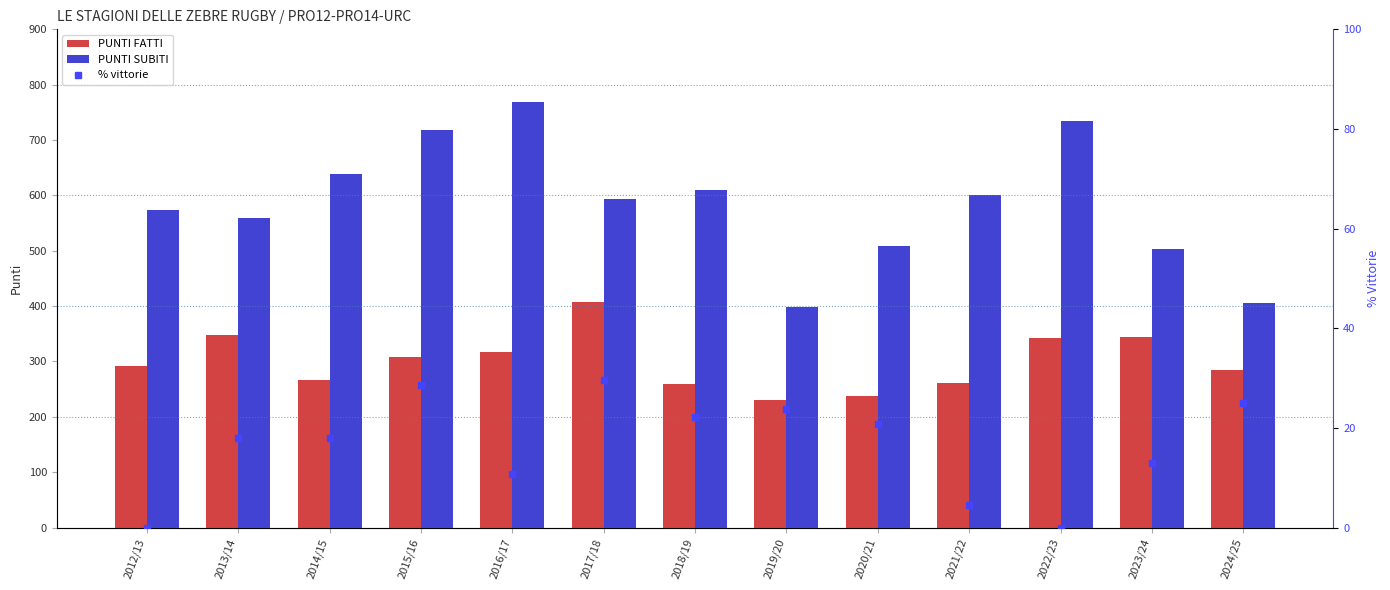

How many groups of bars are there?

13